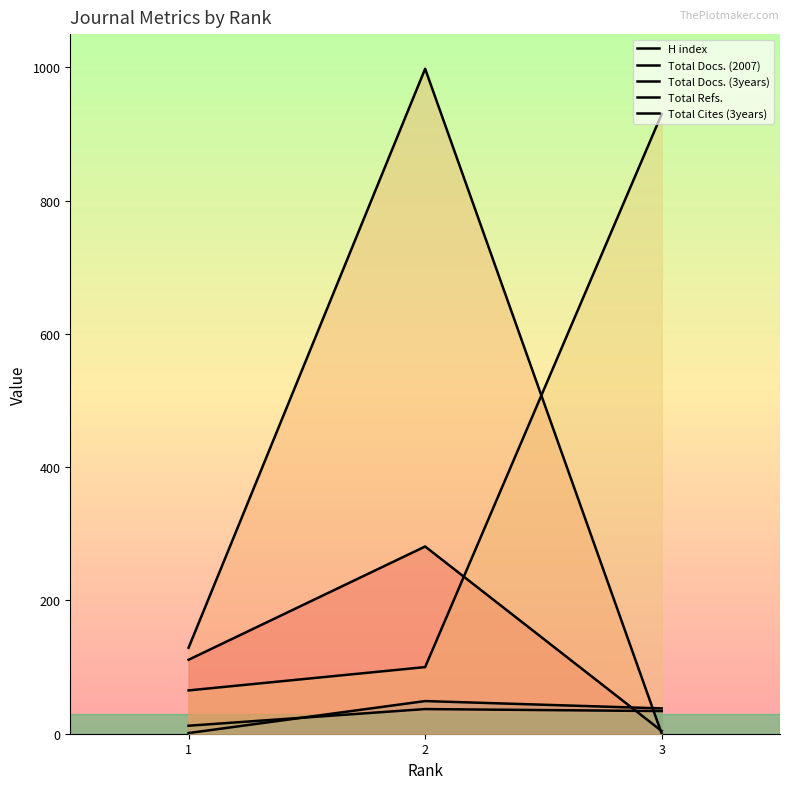

Is it true that Total Cites (3years) equals 587 at 3?

False